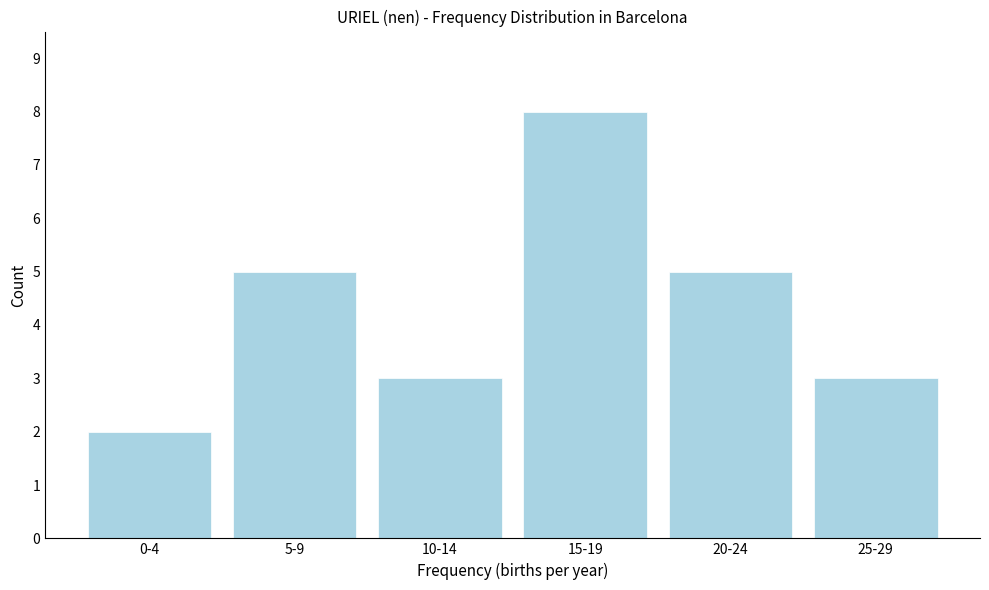

Reading left to right, list all the values displayed in this chart.

0-4=2	5-9=5	10-14=3	15-19=8	20-24=5	25-29=3